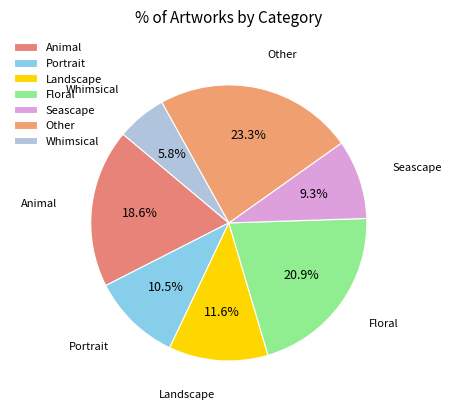

The Floral slice represents 21% of the pie. True or false?

True